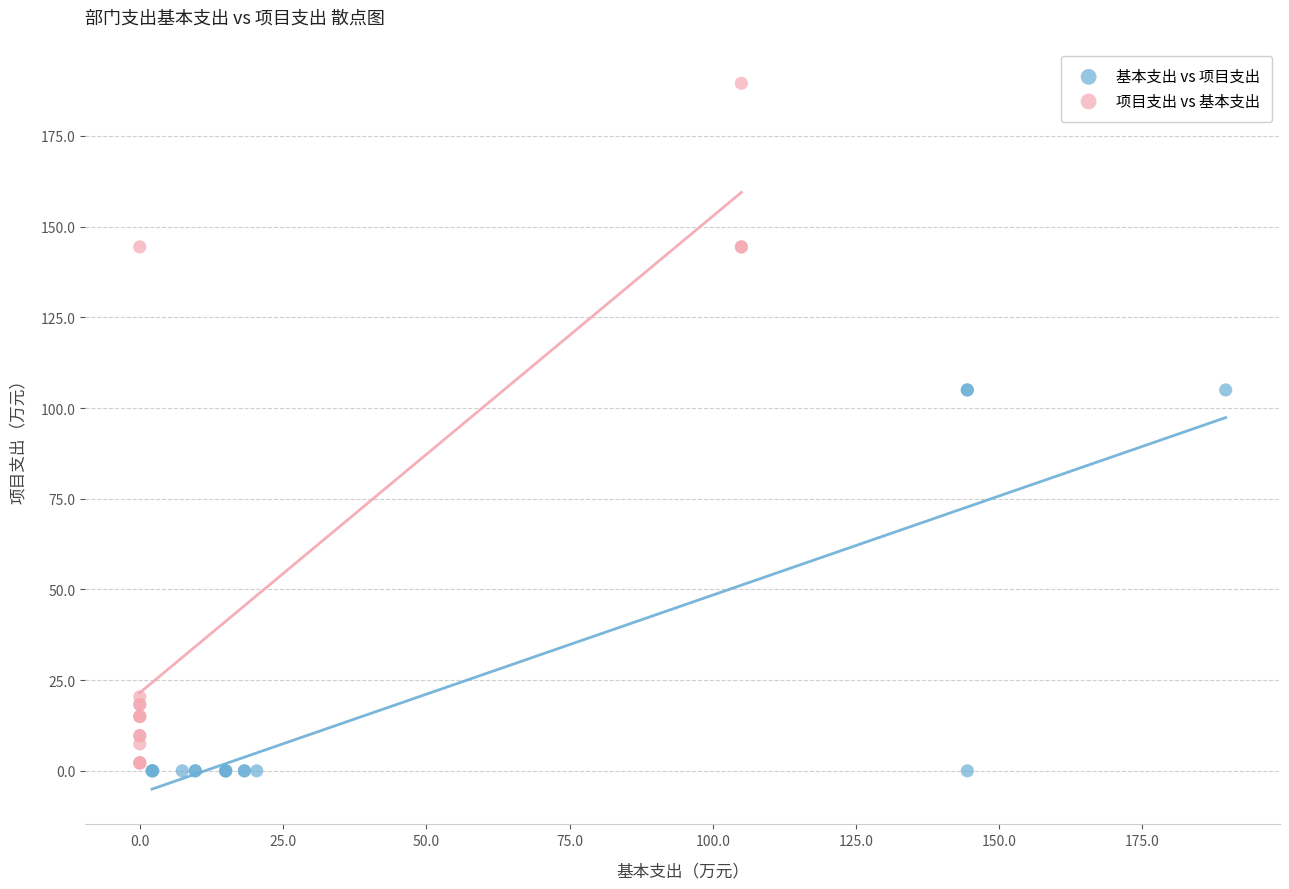

What are all the series names shown in the legend?

基本支出 vs 项目支出, 项目支出 vs 基本支出